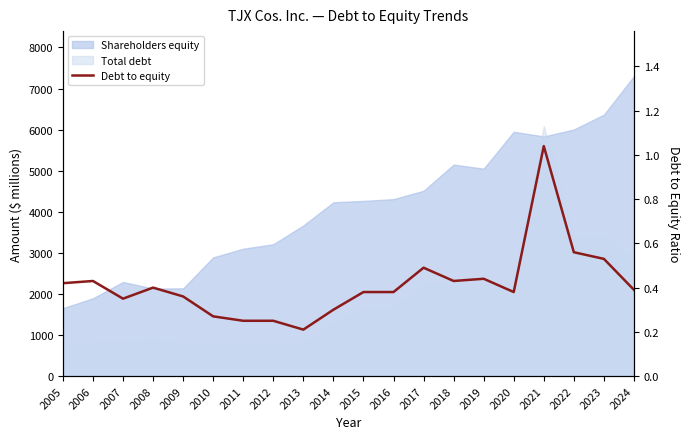

Reading left to right, extract all data points from this chart.

0.4	0.4	0.3	0.4	0.4	0.3	0.2	0.2	0.2	0.3	0.4	0.4	0.5	0.4	0.4	0.4	1.0	0.6	0.5	0.4